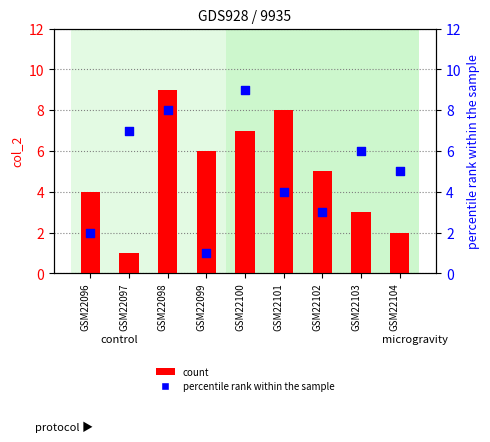

Which series reaches the maximum Y coordinate?

col_2 (count)